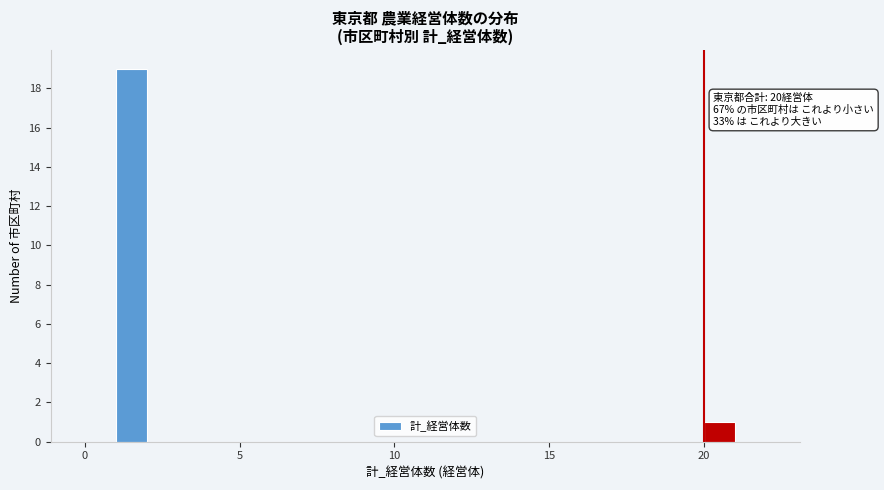

Read against the x-axis, roughly where is the centre of the tallest bar?

1.5